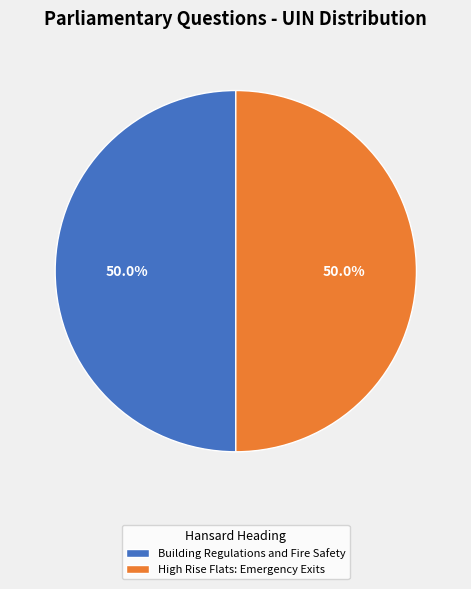

Count the number of slices in the pie.

2